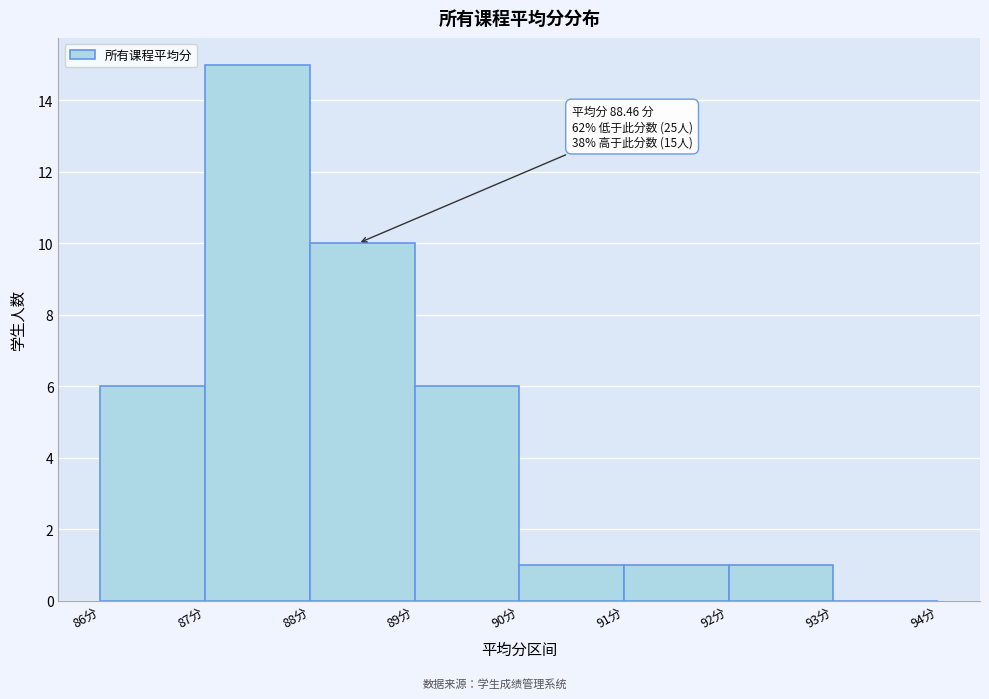

Which range on the x-axis has the tallest bar?

87 to 88